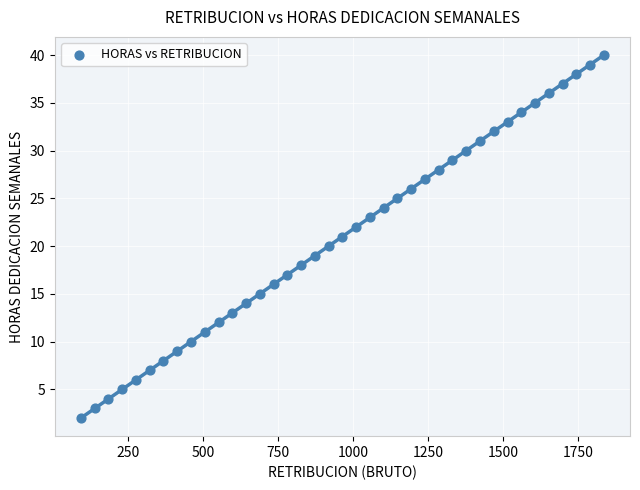

What is the range of Y values (max minus min)?

38